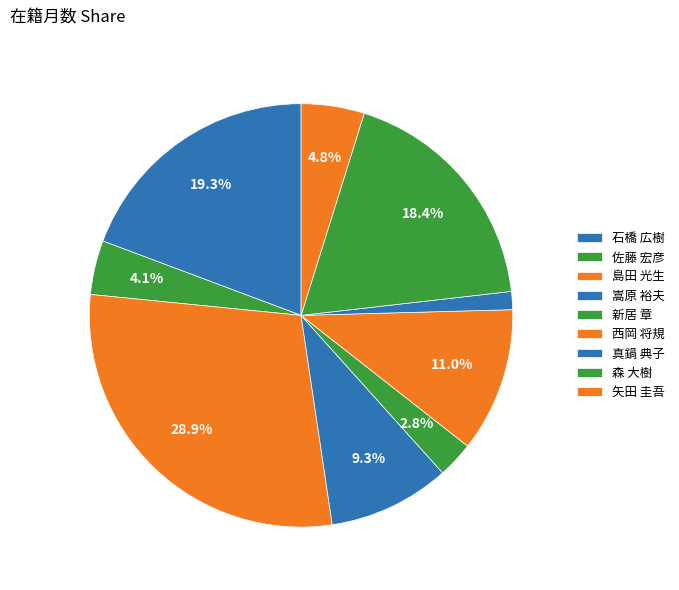

What percentage is NOT represented by 真鍋 典子?

98.6%